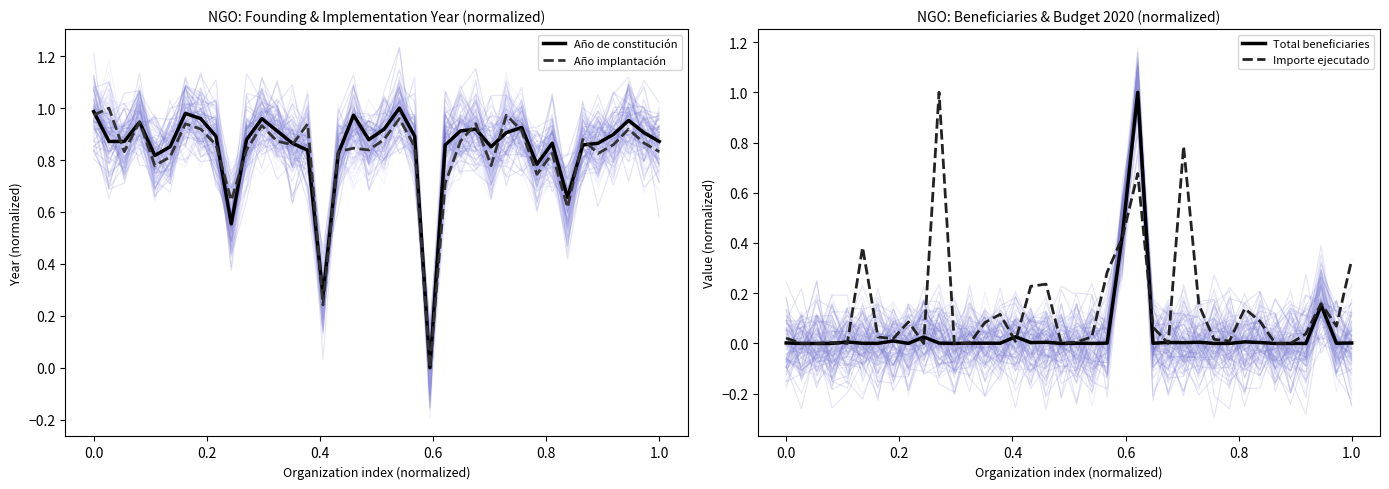

Reading left to right, extract all data points from this chart.

Año de constitución: 1.0	0.9	0.9	0.9	0.8	0.9	1.0	1.0	0.9	0.6	0.9	1.0	0.9	0.9	0.8	0.3	0.8	1.0	0.9	0.9	1.0	0.9	0.0	0.9	0.9	0.9	0.9	0.9	0.9	0.8	0.9	0.7	0.9	0.9	0.9	1.0	0.9	0.9
Año implantación: 1.0	1.0	0.8	0.9	0.8	0.8	0.9	0.9	0.9	0.6	0.8	0.9	0.9	0.9	0.9	0.2	0.8	0.8	0.8	0.9	1.0	0.9	0.0	0.7	0.9	0.9	0.8	1.0	0.9	0.7	0.8	0.6	0.9	0.8	0.9	0.9	0.9	0.8
Total beneficiaries: 0.0	0.0	0.0	0.0	0.0	0.0	0.0	0.0	0.0	0.0	0.0	0.0	0.0	0.0	0.0	0.0	0.0	0.0	0.0	0.0	0.0	0.0	0.4	1.0	0.0	0.0	0.0	0.0	0.0	0.0	0.0	0.0	0.0	0.0	0.0	0.2	0.0	0.0
Importe ejecutado: 0.0	0.0	0.0	0.0	0.0	0.4	0.0	0.0	0.1	0.0	1.0	0.0	0.0	0.1	0.1	0.0	0.2	0.2	0.0	0.0	0.0	0.3	0.4	0.7	0.1	0.0	0.8	0.2	0.0	0.0	0.1	0.1	0.0	0.0	0.0	0.2	0.1	0.3